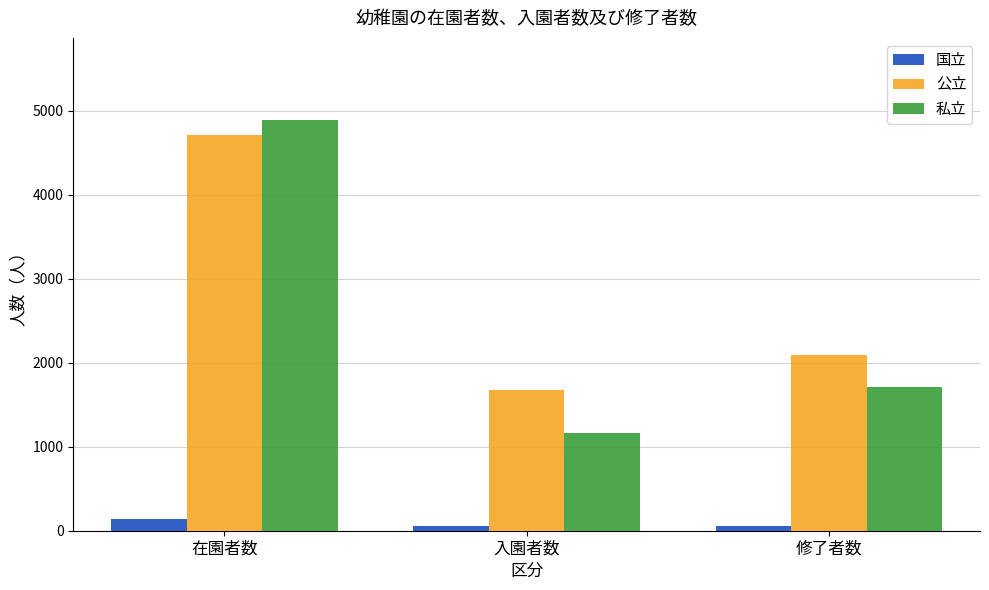

Rank the series at 入園者数 from lowest to highest value.

国立, 私立, 公立